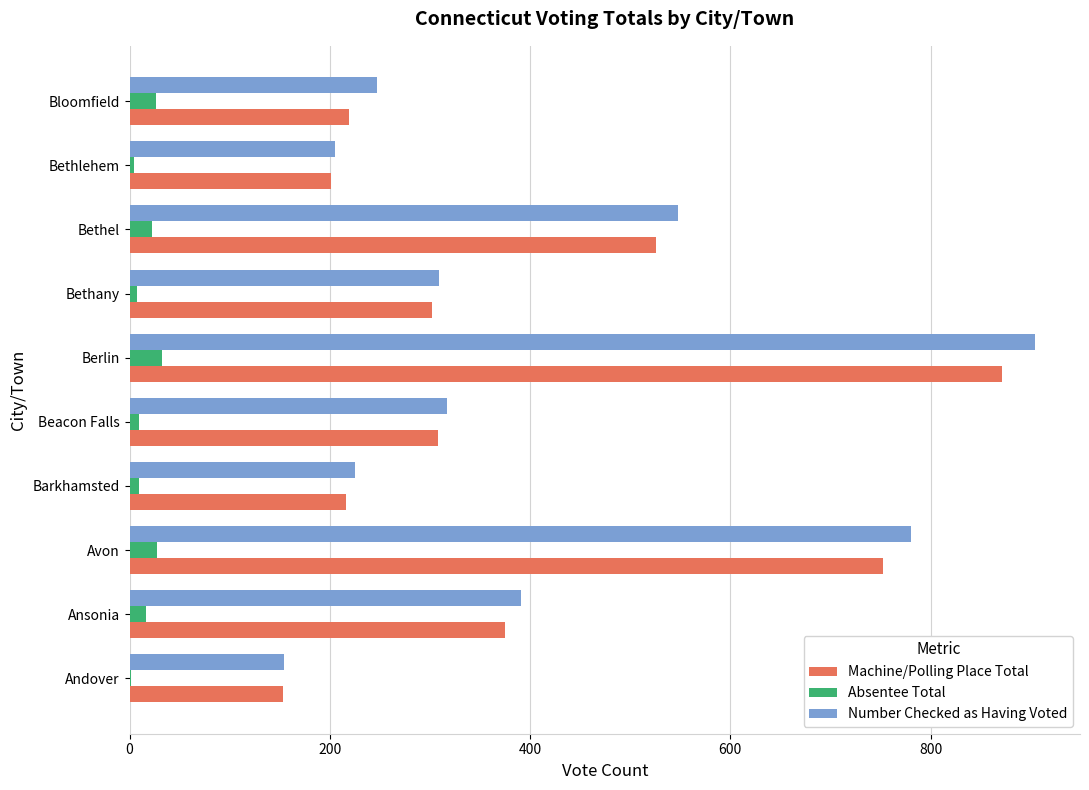

The Number Checked as Having Voted series shows 1245 at Avon. True or false?

False